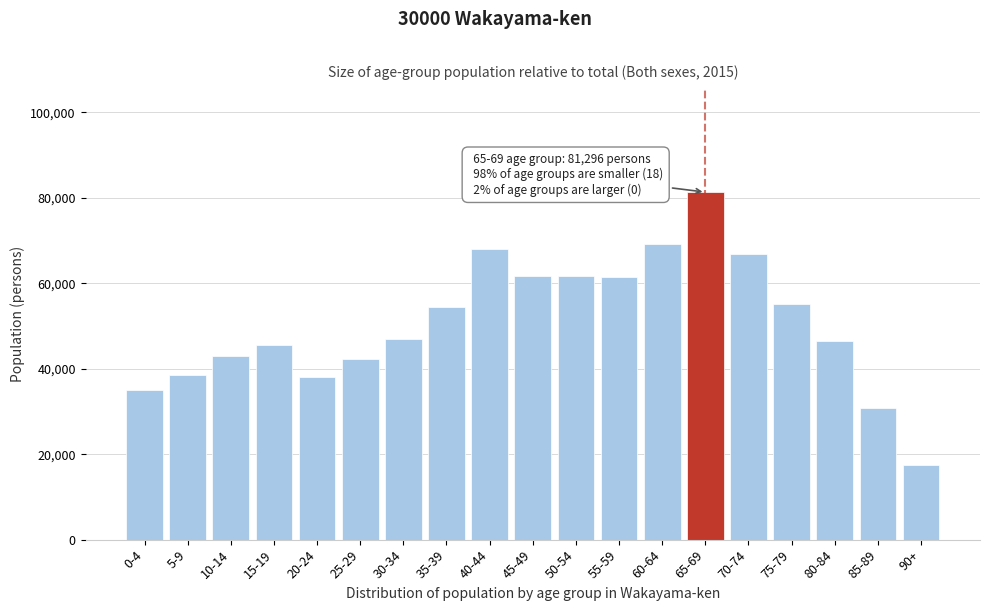

Which label corresponds to the largest value in the chart?

65-69